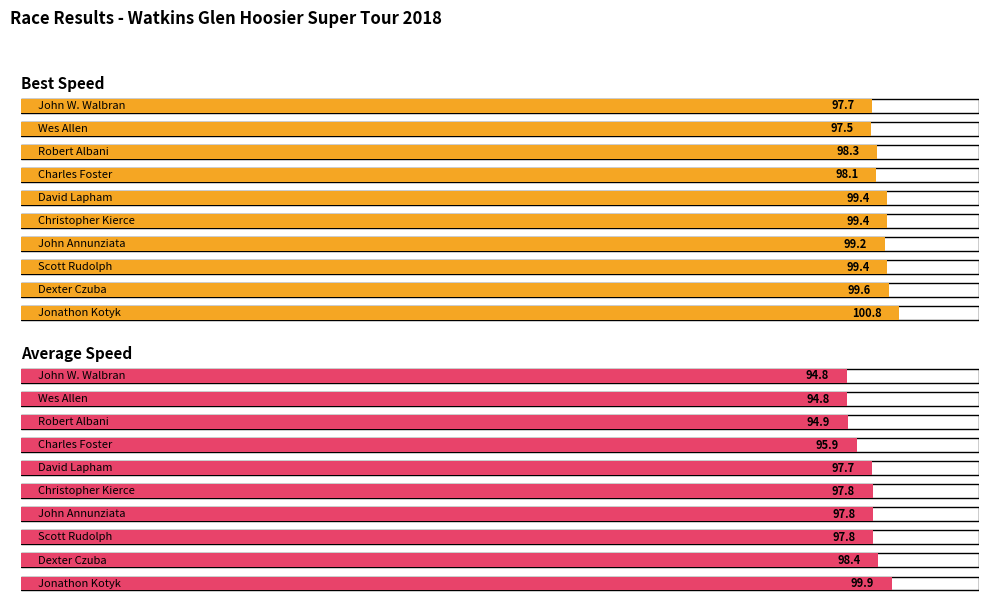

What is the minimum value for Best Speed?

97.5